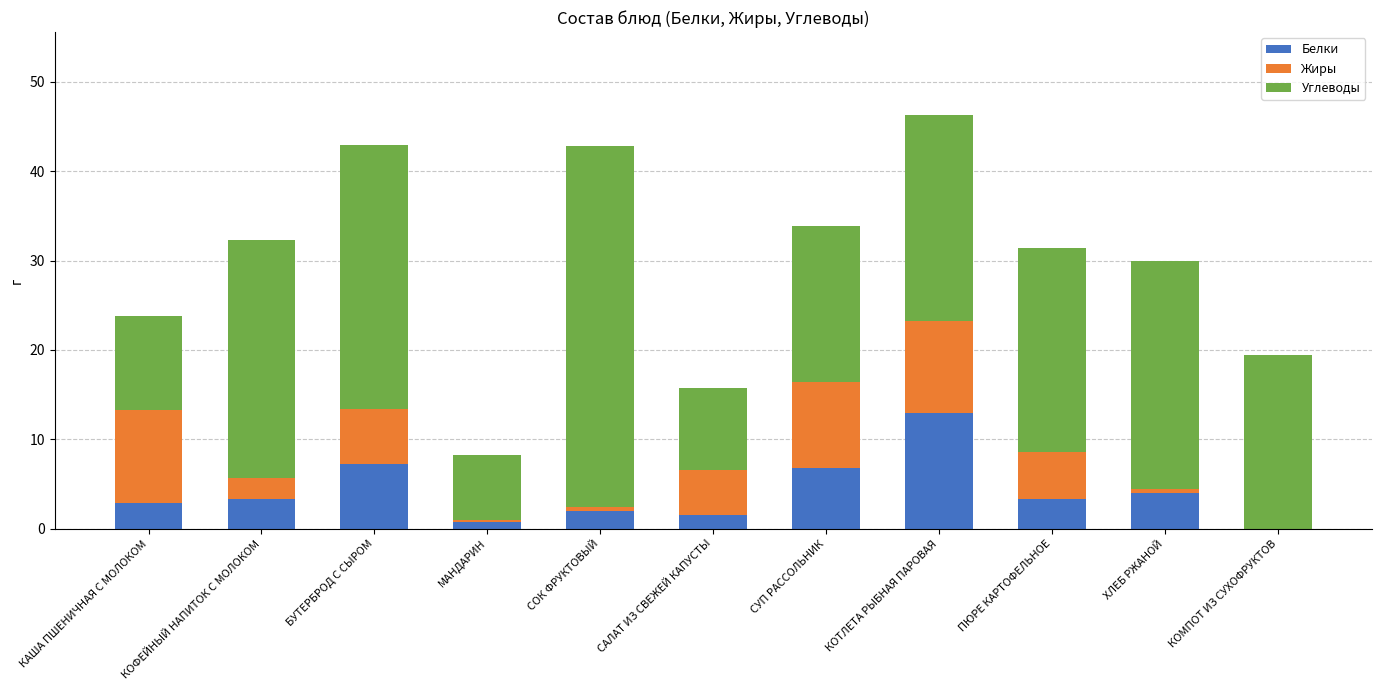

What is the total value across all series at КОМПОТ ИЗ СУХОФРУКТОВ?

19.4